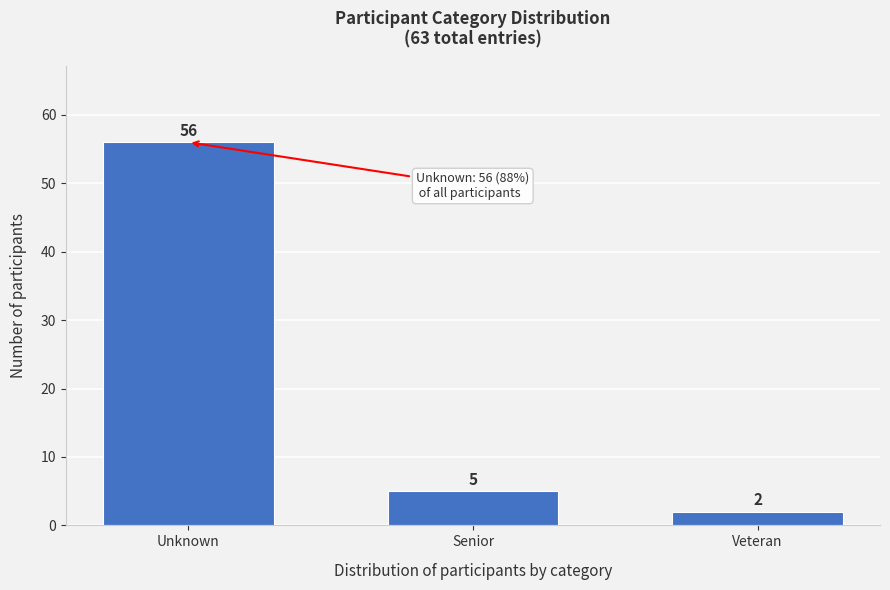

Reading left to right, what are all the values shown in this chart?

Unknown=56	Senior=5	Veteran=2